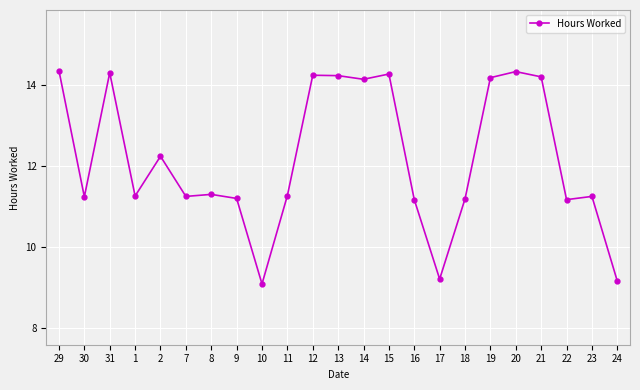

What is the sum of all values?

280.0